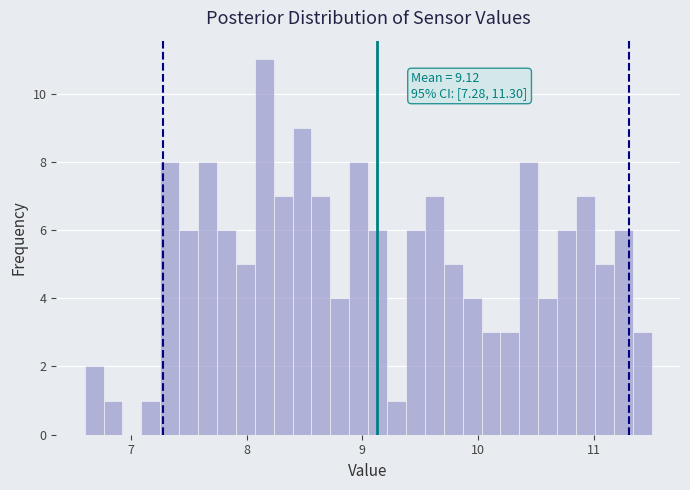

Read against the x-axis, roughly where is the centre of the tallest bar?

8.2